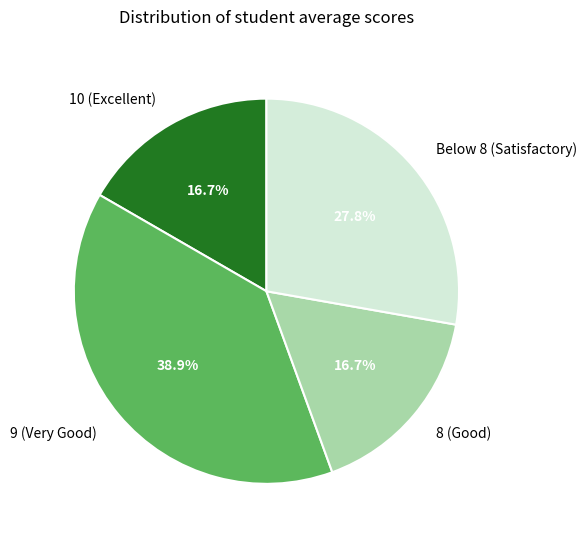

To the nearest percent, what is the difference between the largest and smallest slice percentages?

22%